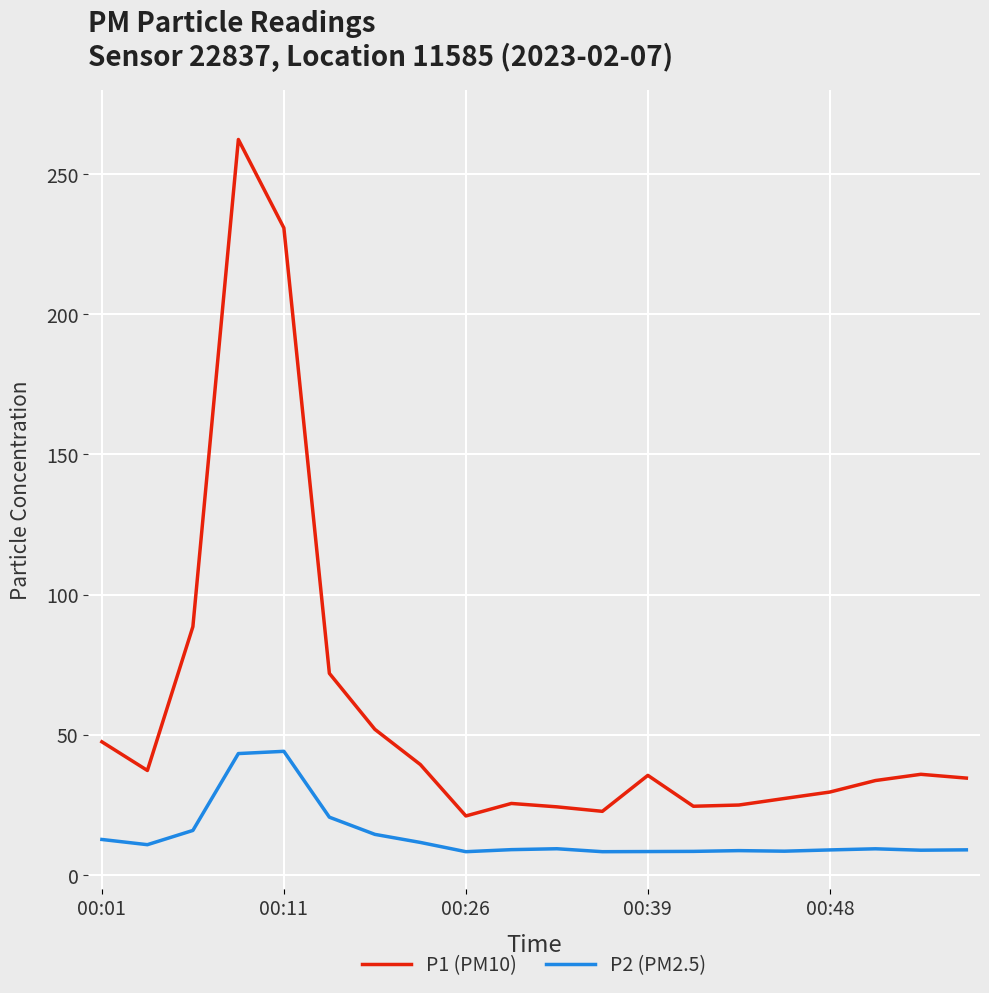

How many lines are shown in the chart?

2